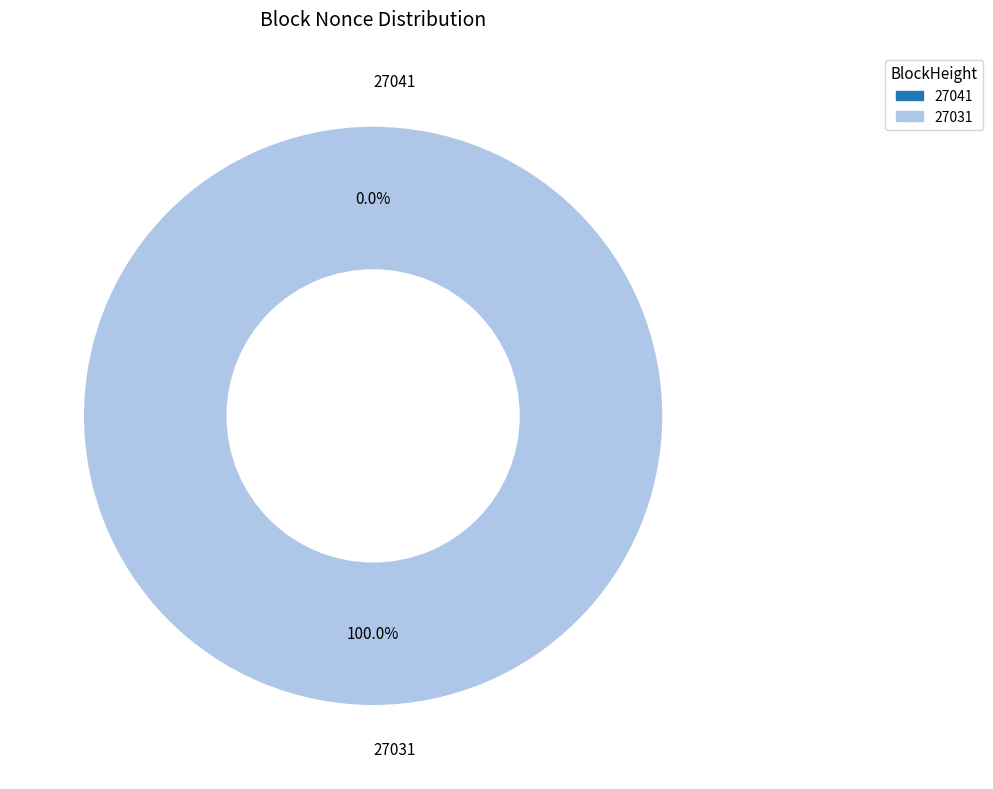

What is the majority slice?

27031